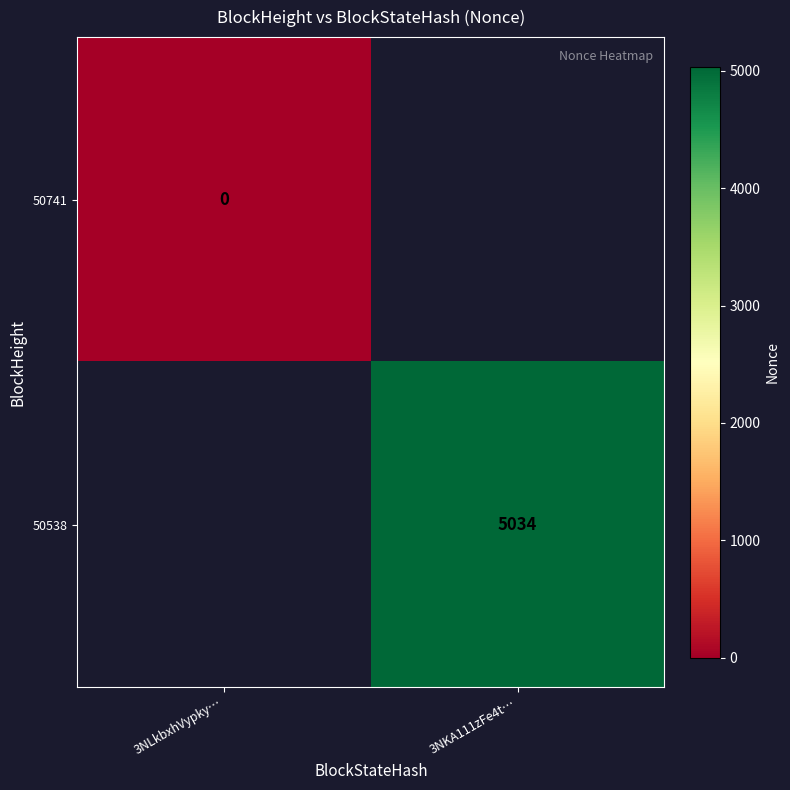

Between 3NLkbxhVypky… and 3NKA111zFe4t…, which is larger?

3NKA111zFe4t…